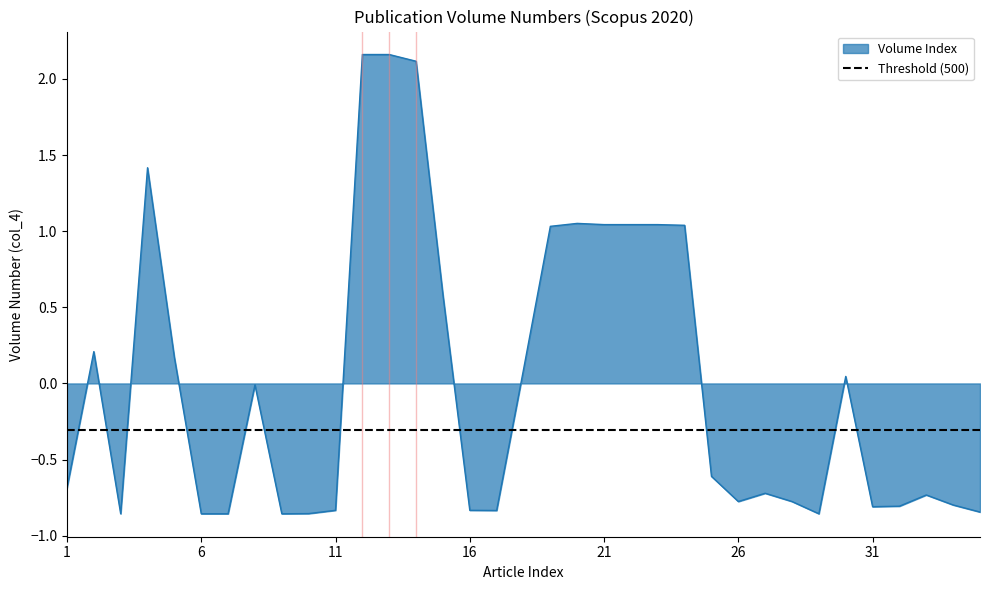

How many interior local valleys (lower than both neighbors) does the data have?

6